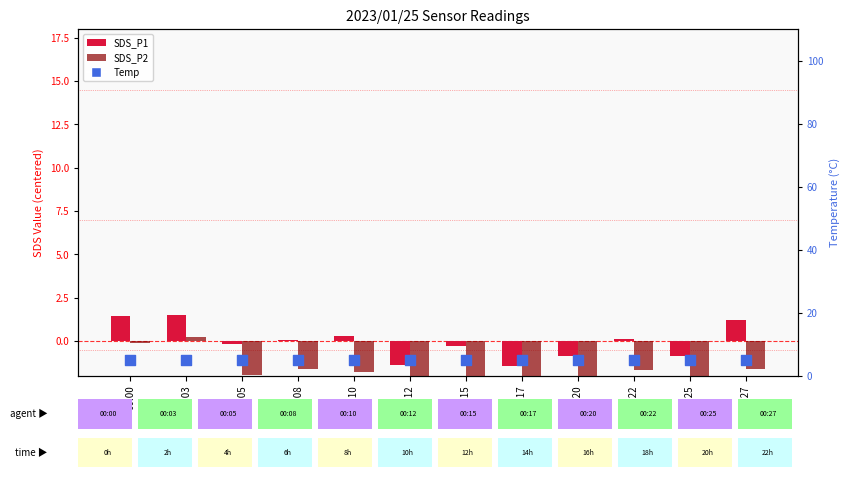

Which series reaches the minimum Y coordinate?

SDS_P2